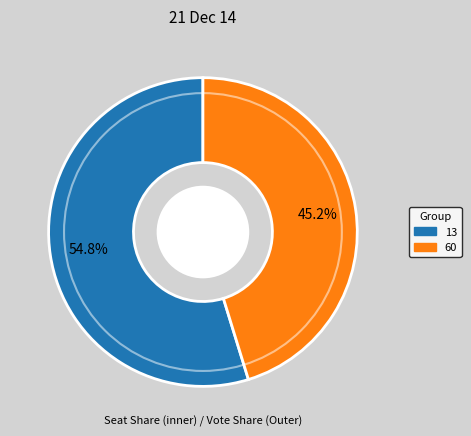

The 13 slice represents 55% of the pie. True or false?

True